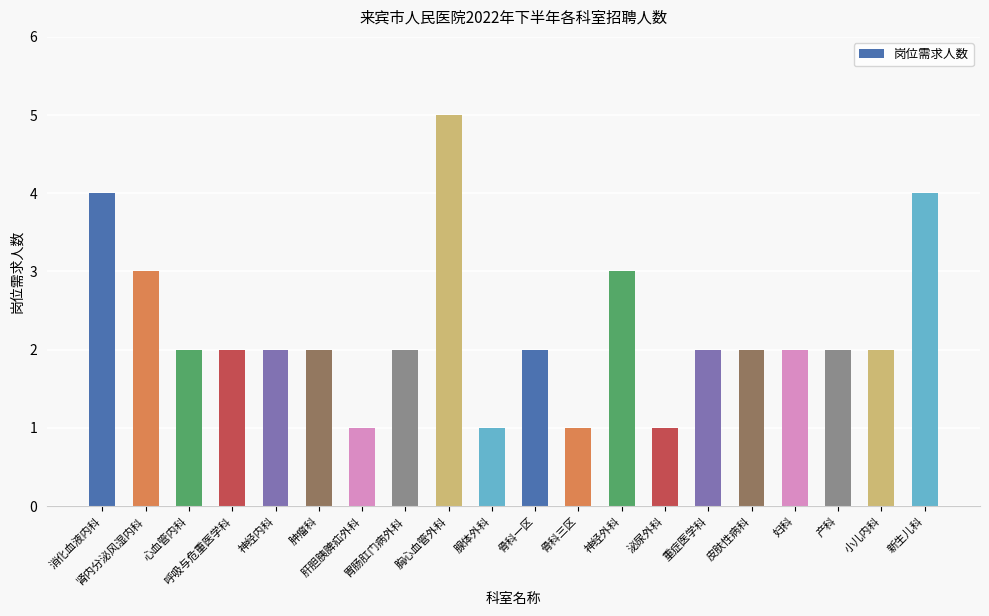

What is the difference between the maximum and second lowest values?

4